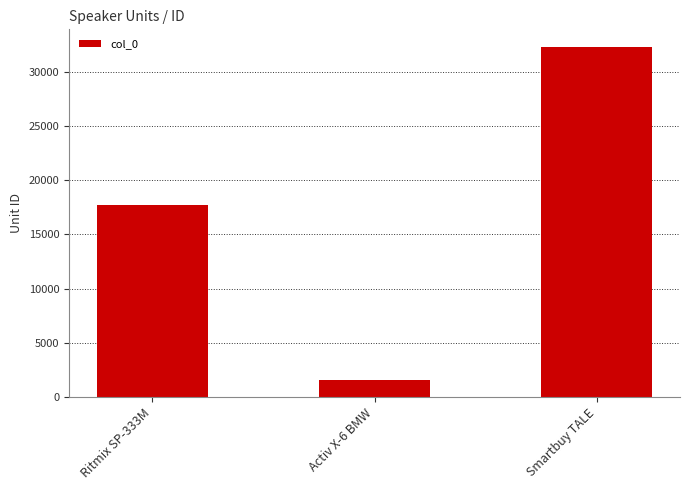

What is the label of the 2nd bar from the right?

Activ X-6 BMW